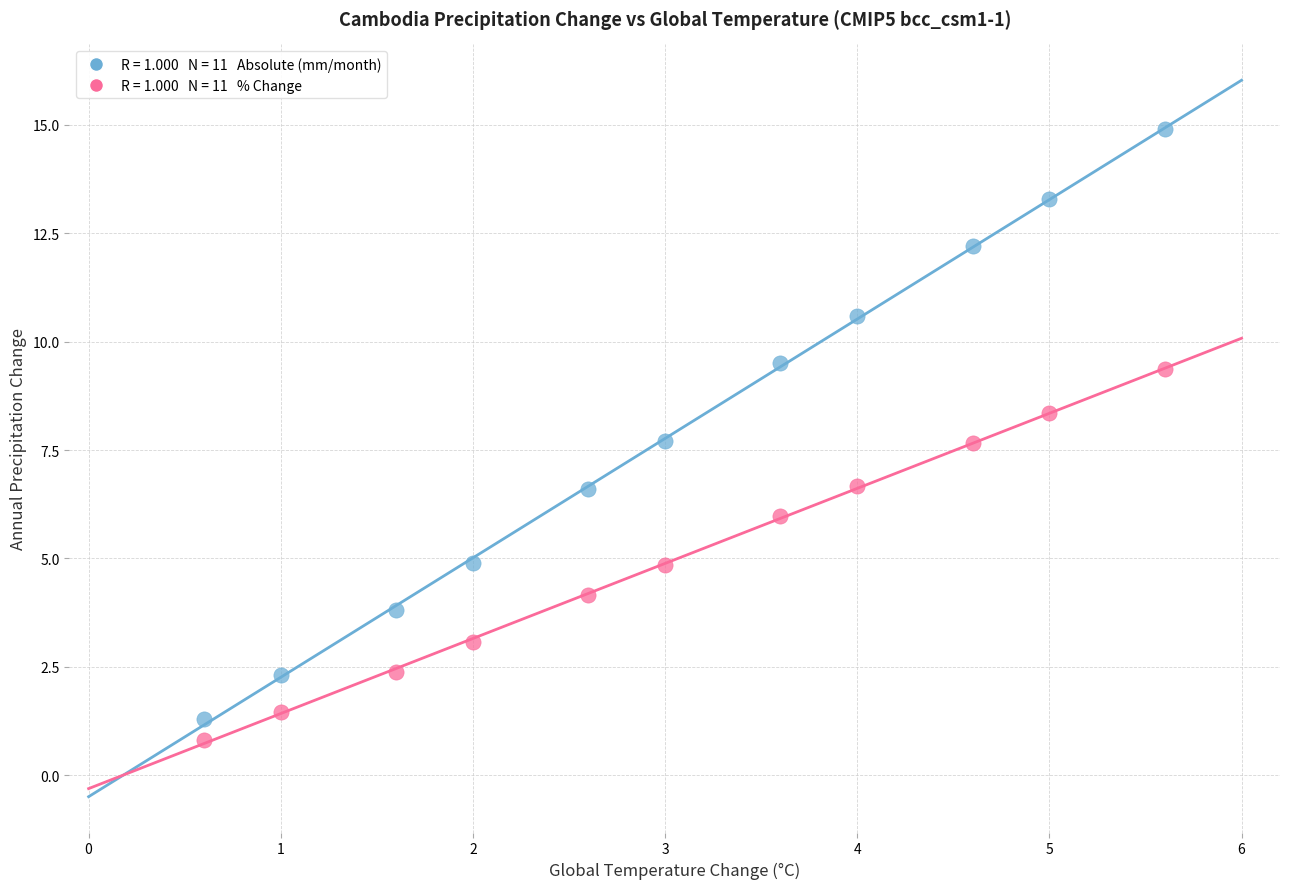

Across all data points, what is the range of X values (max minus min)?

5.0